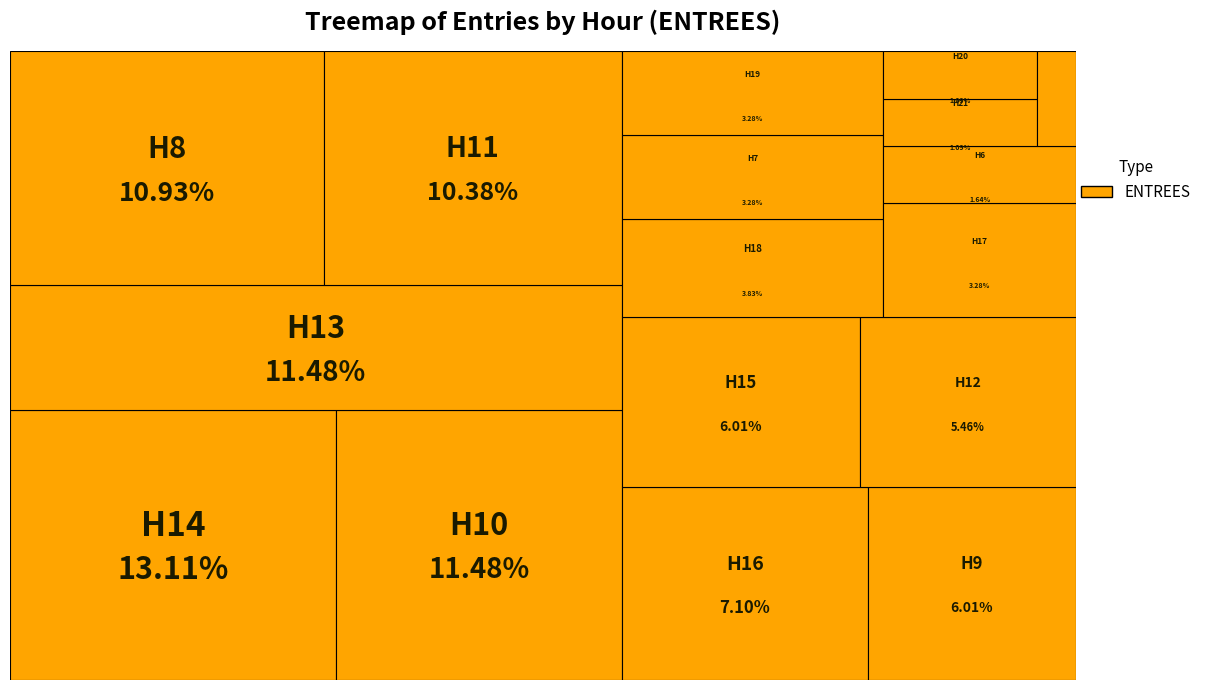

How many segments does this pie chart have?

24